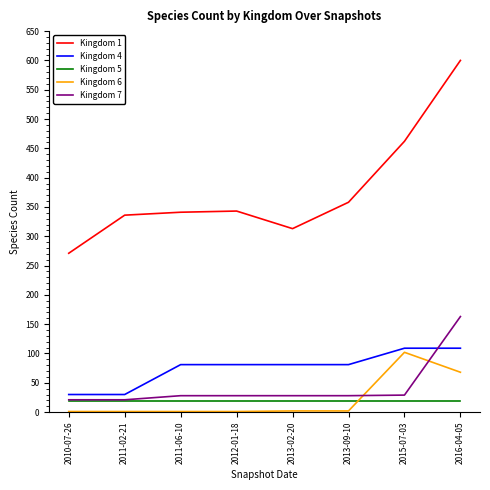

True or false: Kingdom 6 and Kingdom 5 intersect in this chart.

True